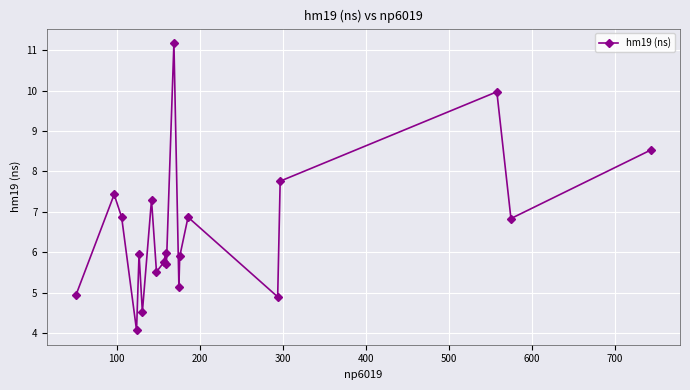

True or false: the data has more than 2 interior local peaks.

True